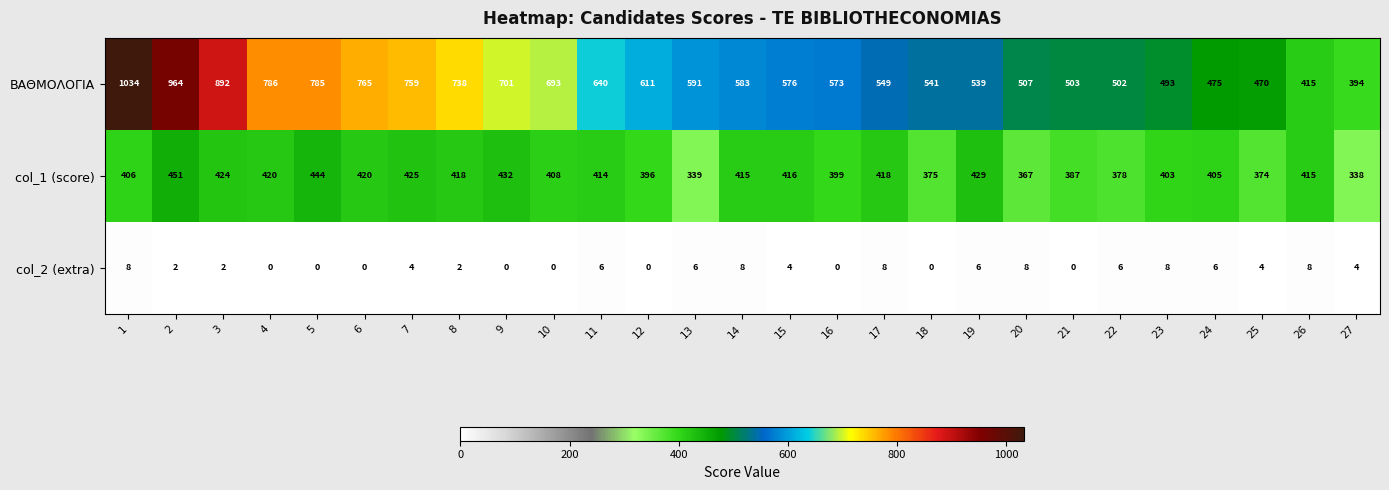

What is the approximate value of col_1 (score) at 17, to the nearest 50?

400